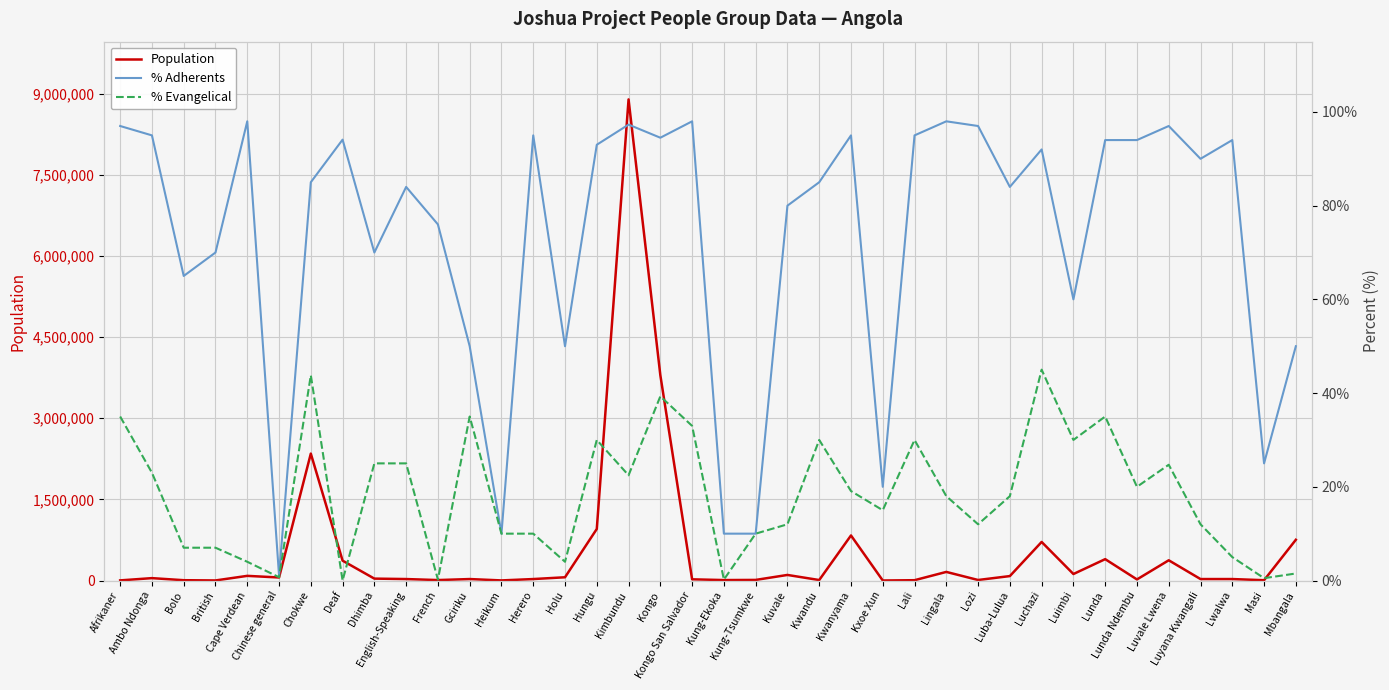

Count the number of data series in this chart.

3